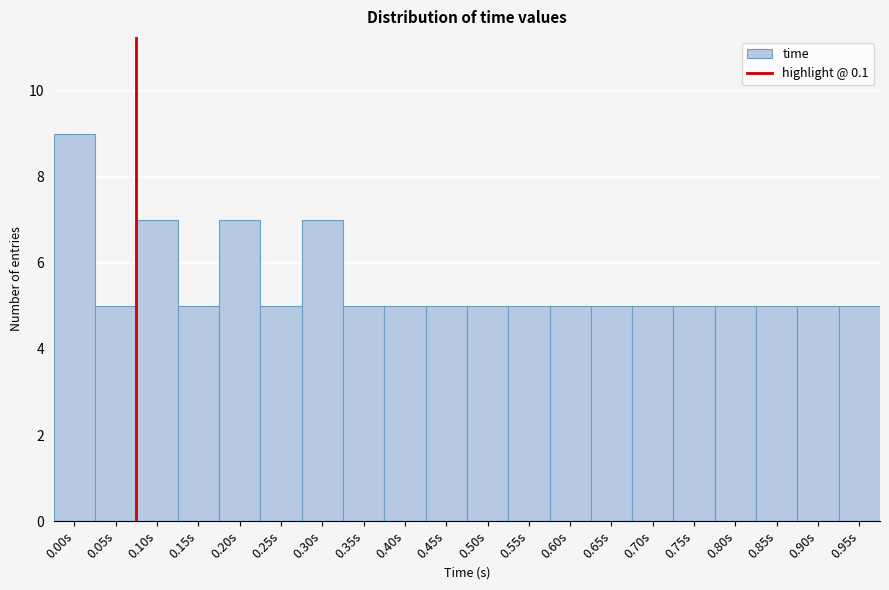

Reading right to left, what are all the values shown in this chart?

5	5	5	5	5	5	5	5	5	5	5	5	5	7	5	7	5	7	5	9